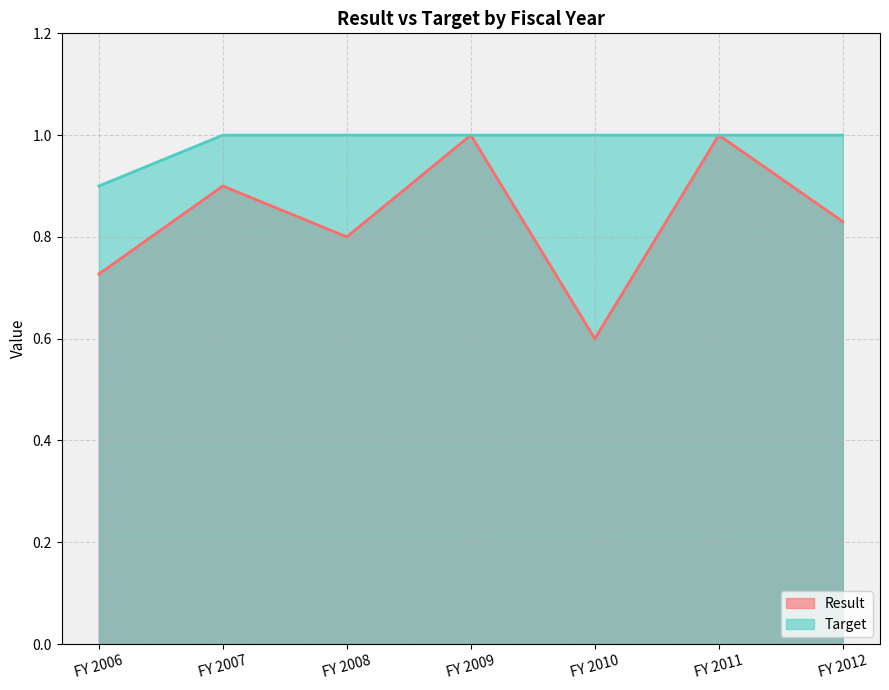

Reading right to left, list all the values displayed in this chart.

Result: FY 2012=0.8	FY 2011=1.0	FY 2010=0.6	FY 2009=1.0	FY 2008=0.8	FY 2007=0.9	FY 2006=0.7
Target: FY 2012=1.0	FY 2011=1.0	FY 2010=1.0	FY 2009=1.0	FY 2008=1.0	FY 2007=1.0	FY 2006=0.9